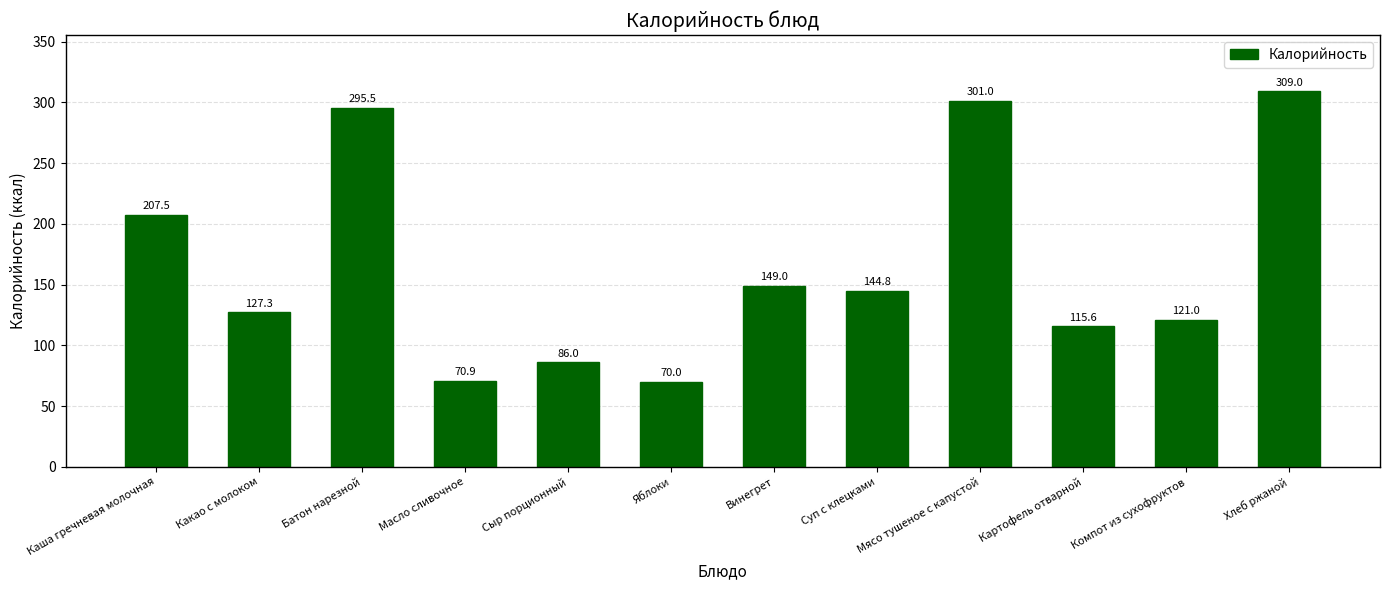

At which category does the chart reach its minimum across all series?

Яблоки